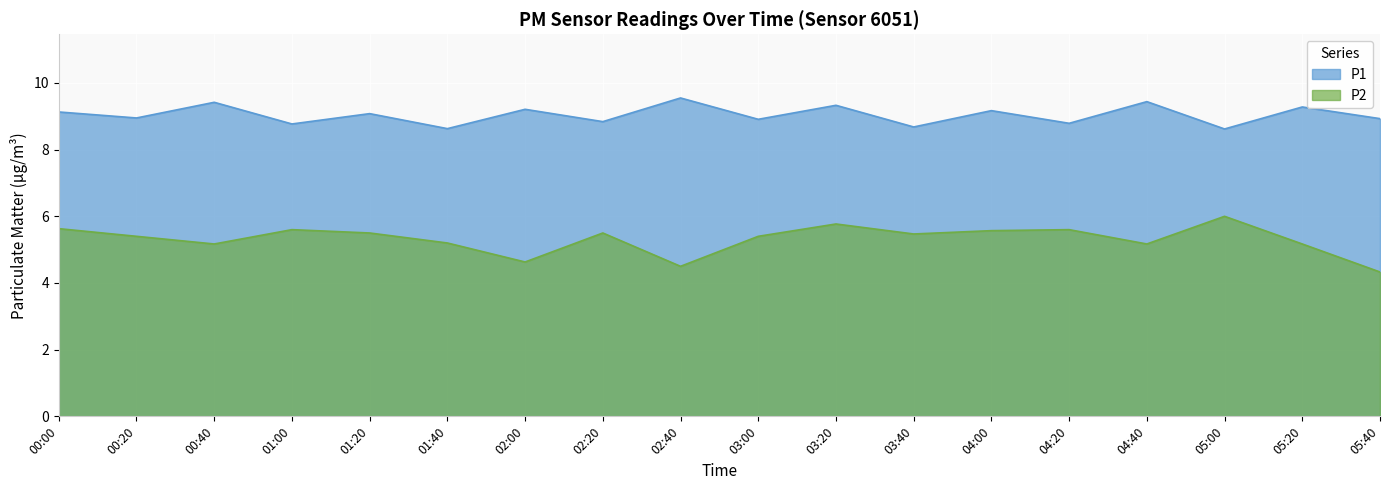

True or false: P2 and P1 cross at least once.

False